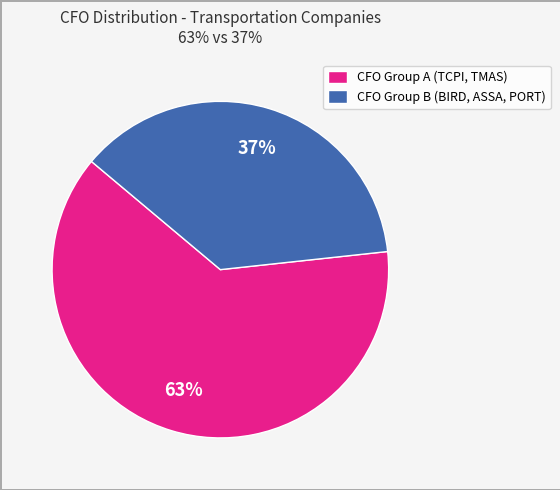

To the nearest percent, what is the average slice percentage?

50%